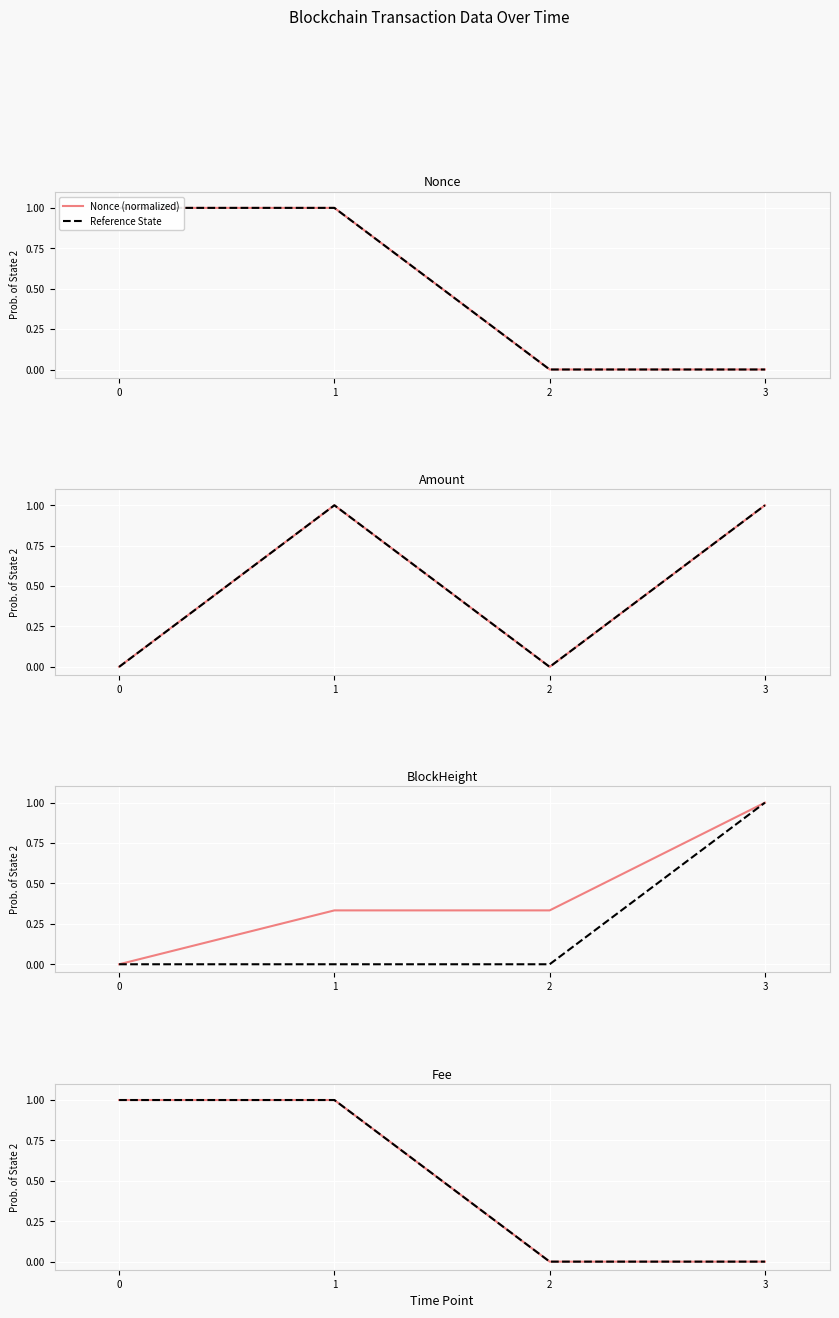

What is the difference between the highest and lowest values at 0?

1.0